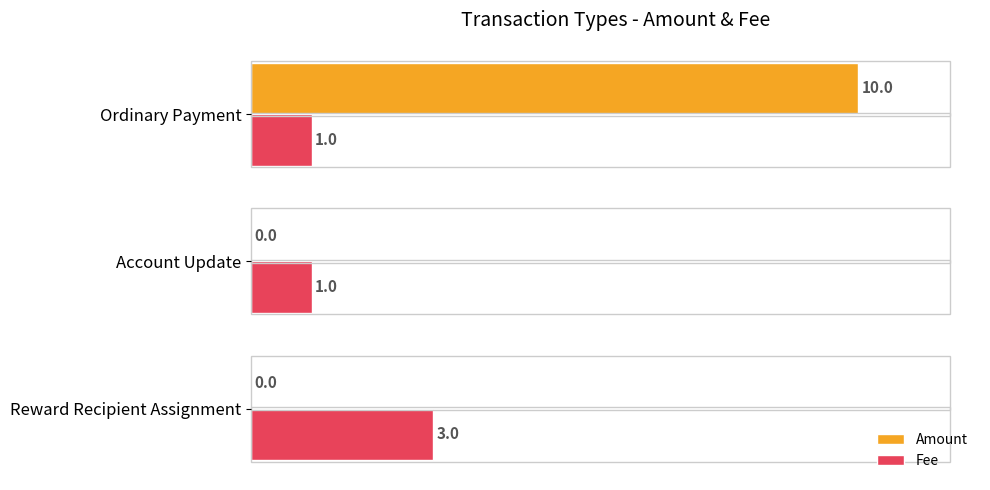

What is the sum of all Fee values?

5